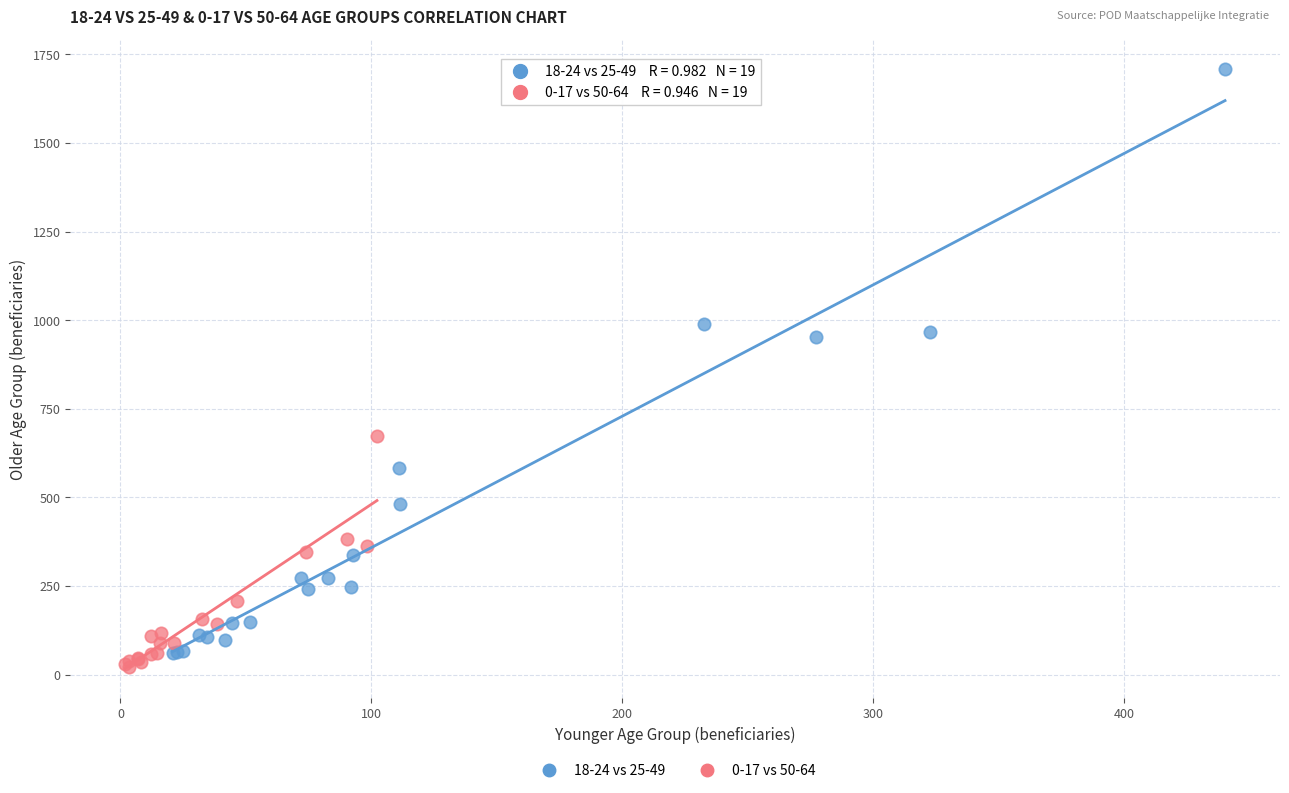

Which series has the widest spread of Y values?

18-24 vs 25-49